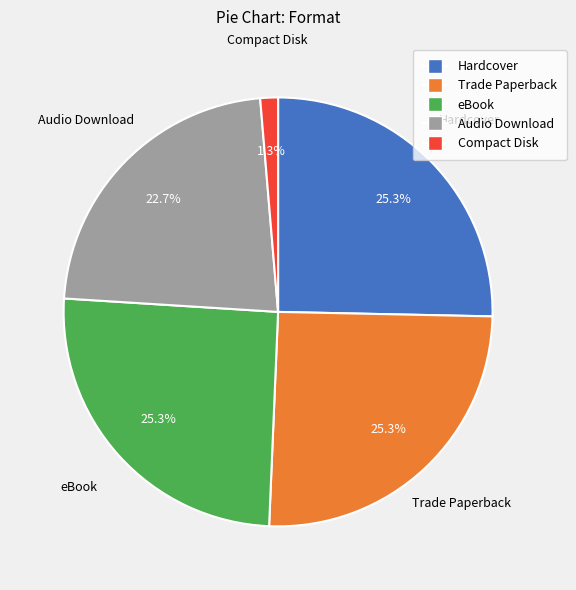

Is there a majority slice in this chart?

No